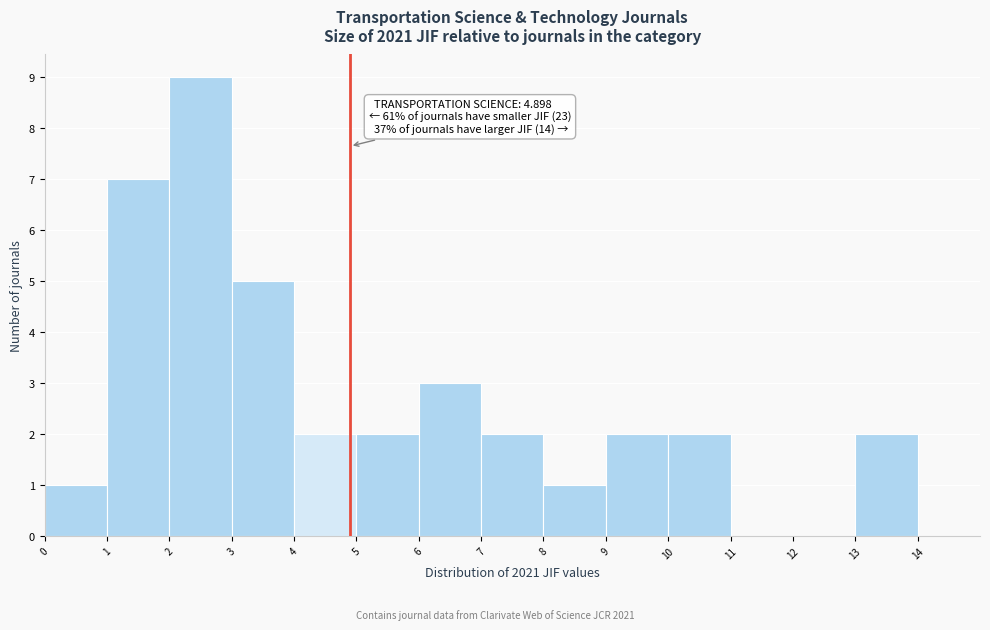

Over which range of the x-axis is the bar tallest?

2 to 3